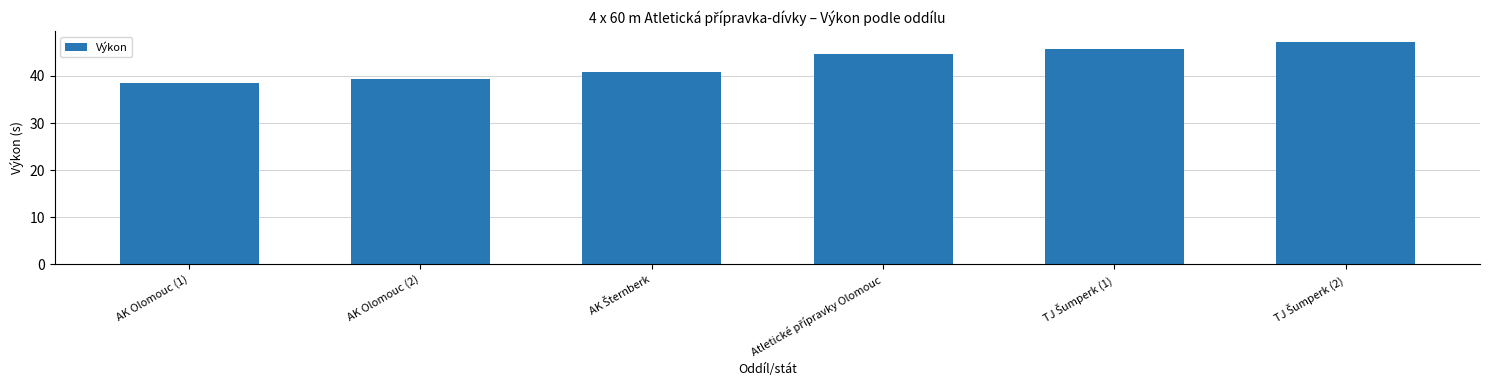

What is the maximum value shown in the chart?

47.2